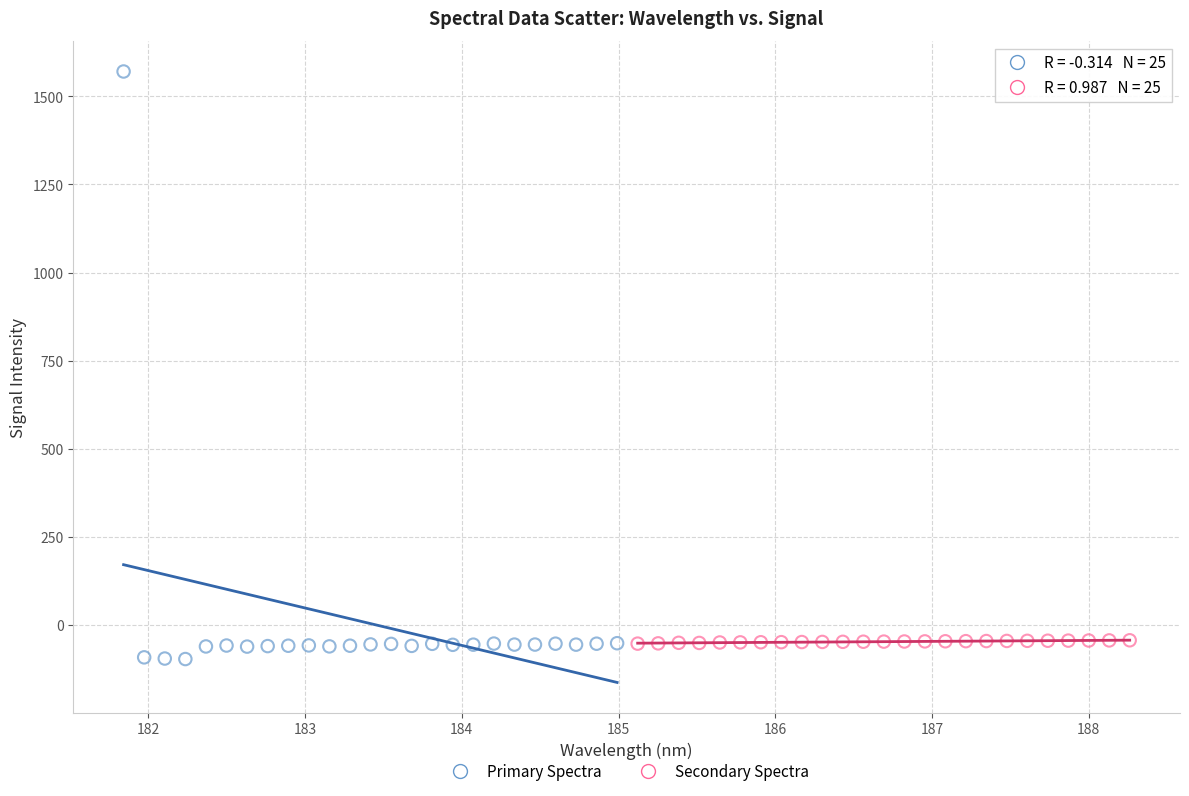

Which series contains the lowest Y value?

Primary Spectra